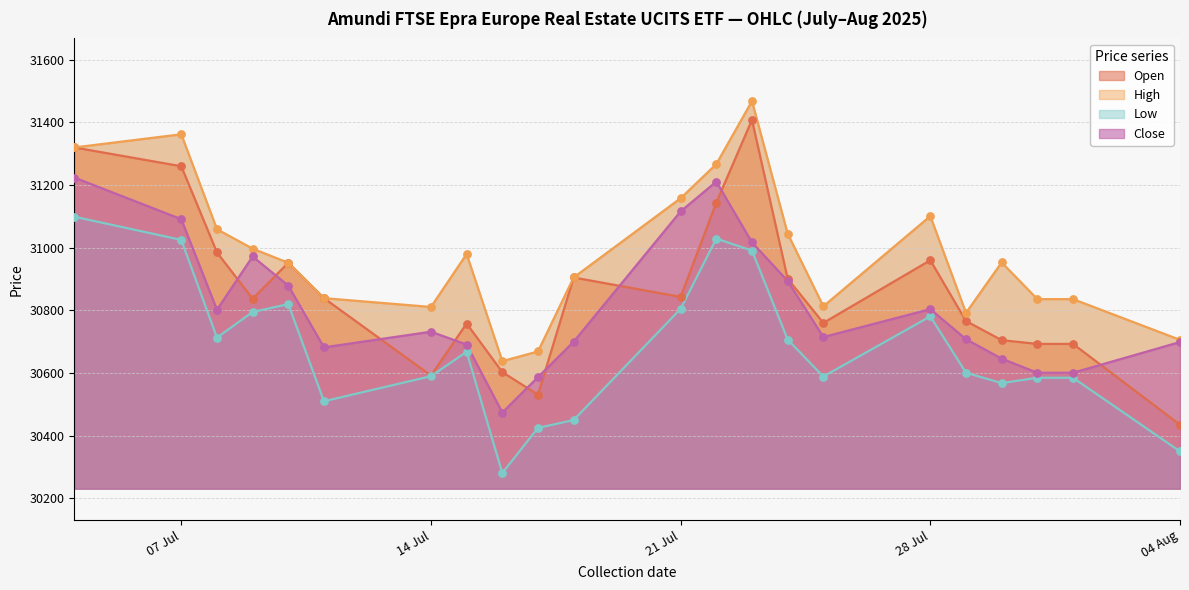

Which series has the widest spread of Y values?

Open